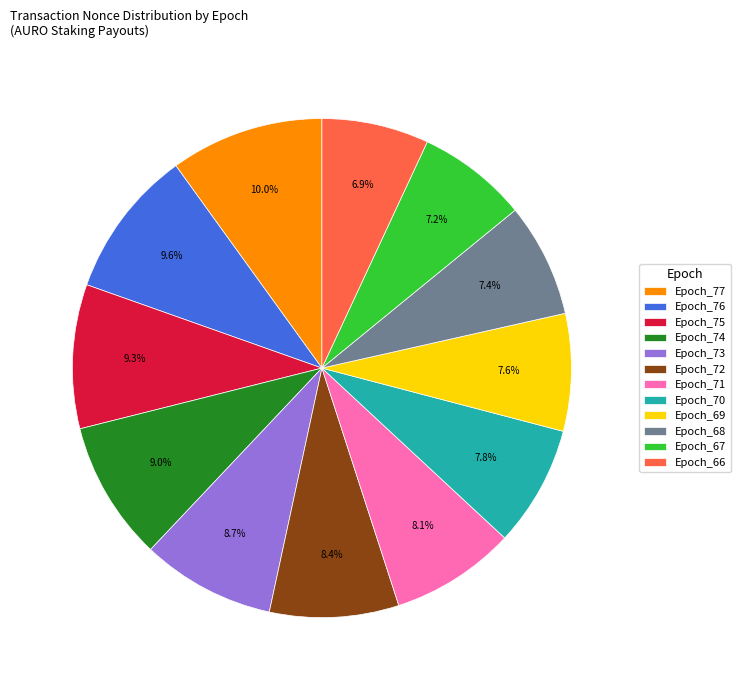

Does Epoch_70 represent more than half of the total?

No